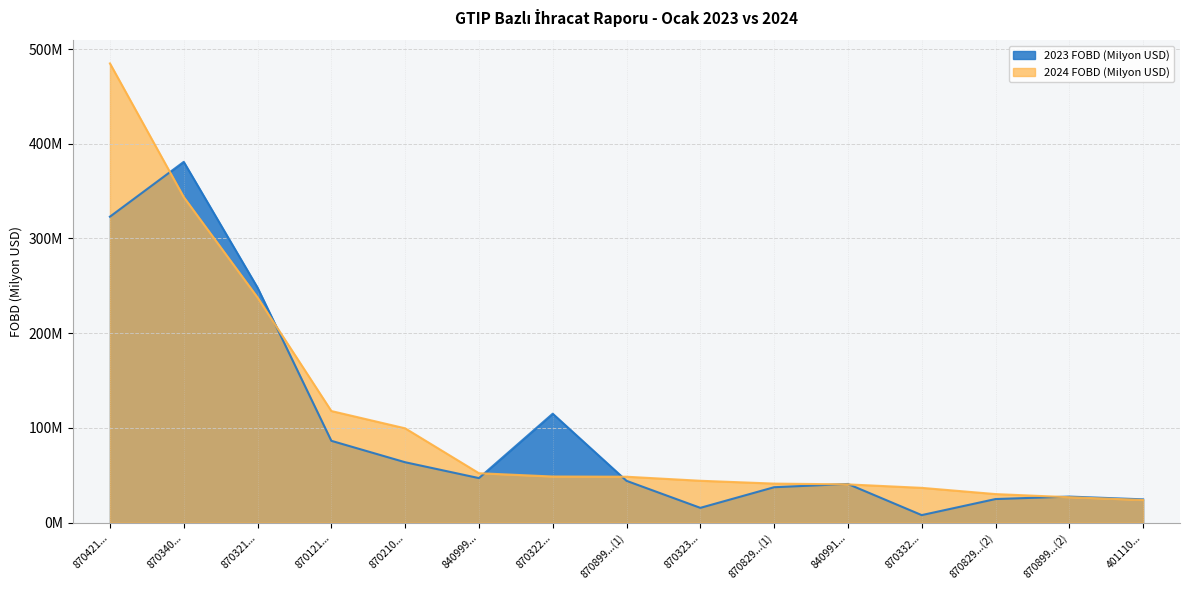

What is the approximate value of 2024 FOBD at 870899...(1)?

48.4